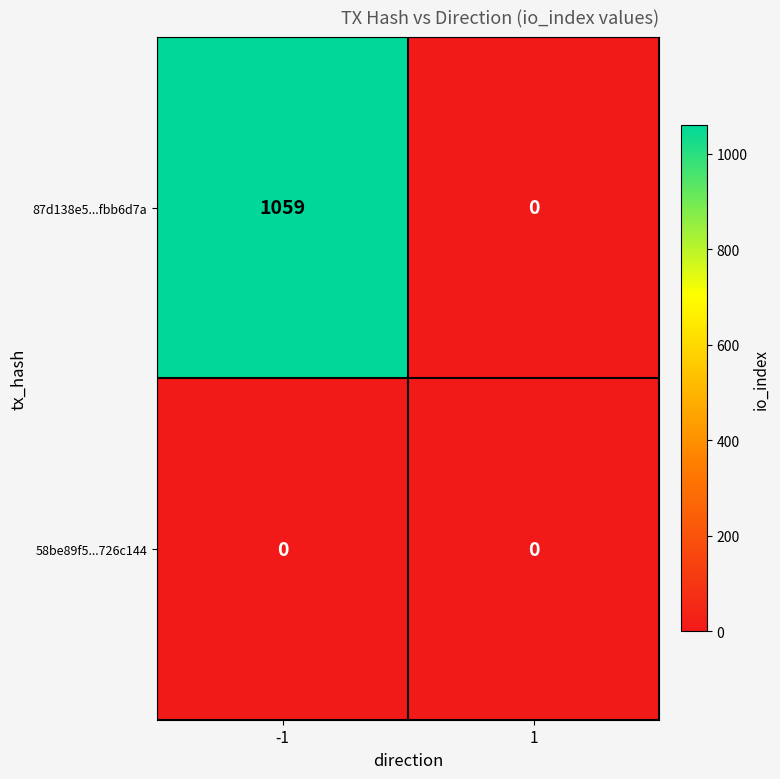

Which label corresponds to the largest value in the chart?

-1